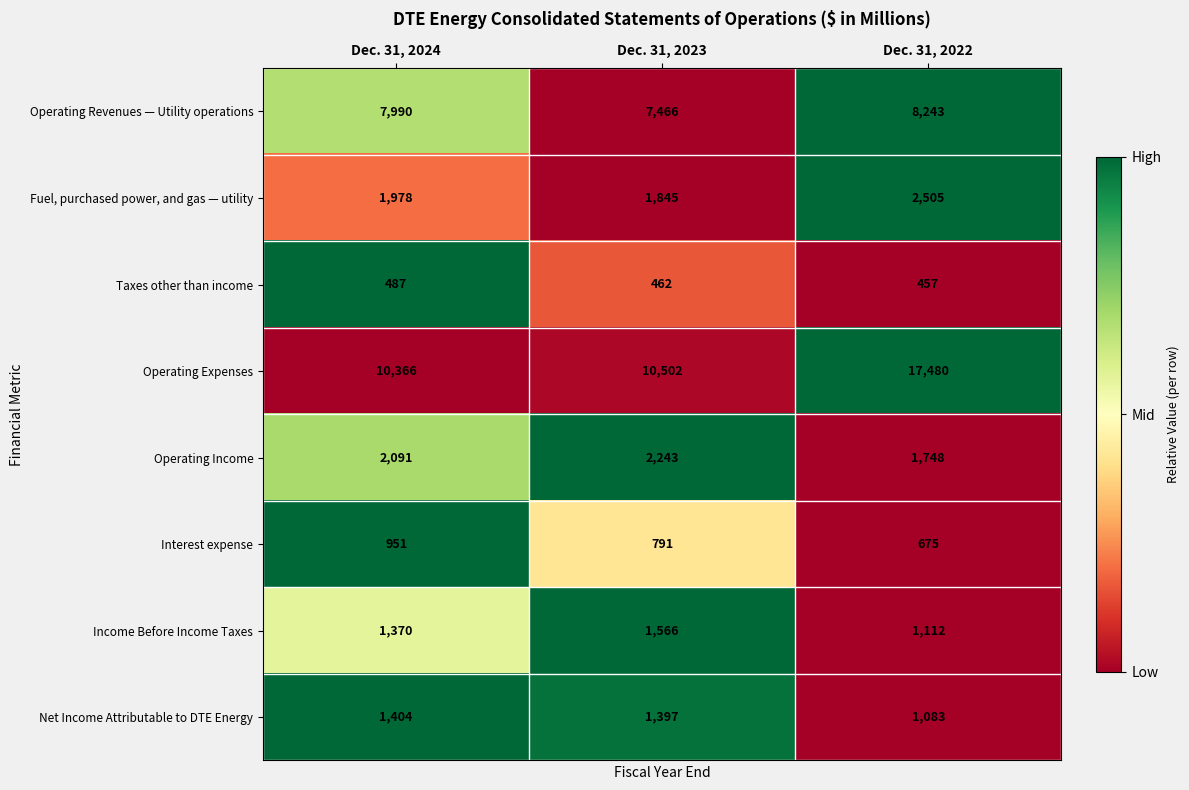

Between Dec. 31, 2023 and Dec. 31, 2022, which series saw the biggest shift?

Operating Expenses